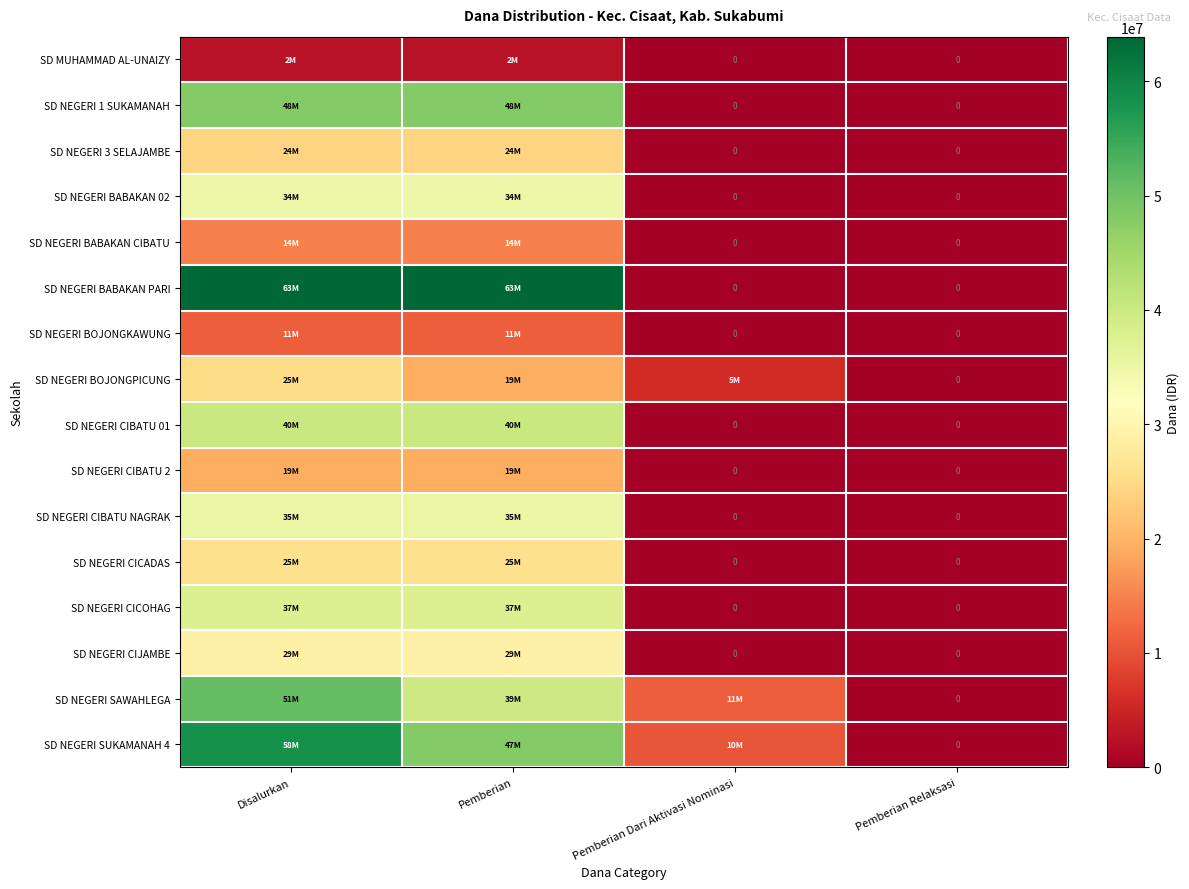

The value of SD NEGERI 1 SUKAMANAH at Pemberian is 48150000. True or false?

True